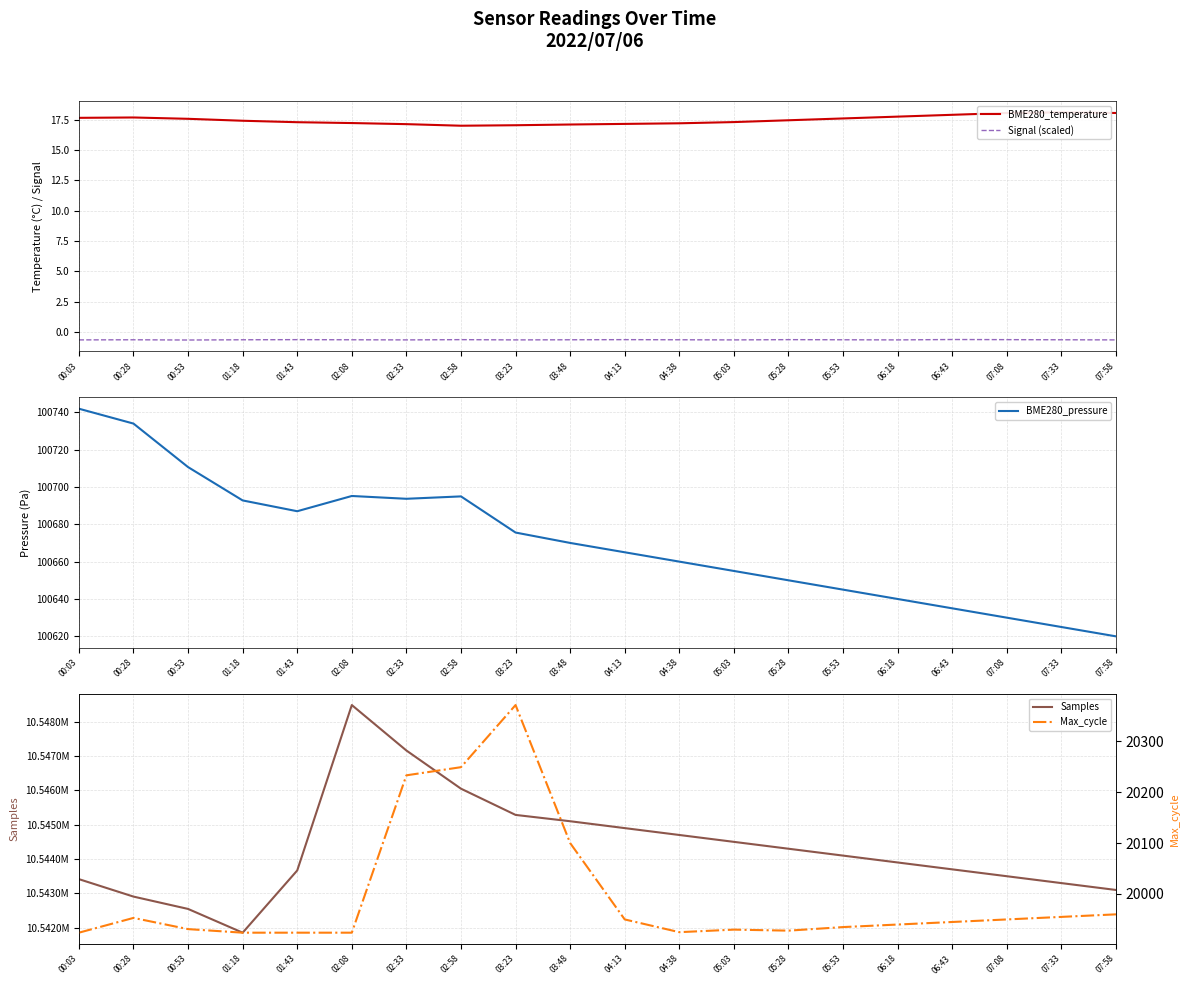

Is the value of Max_cycle at 02:08 greater than the value of BME280_pressure at 04:13?

No